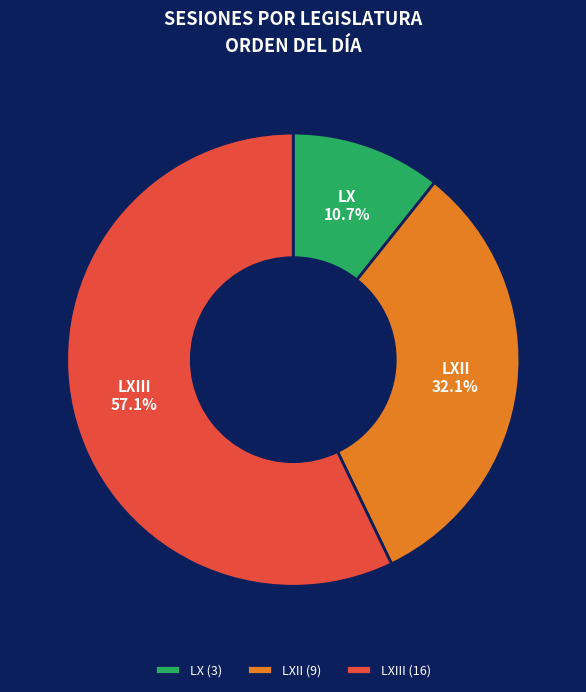

Does LXIII account for over 50% of the chart?

Yes